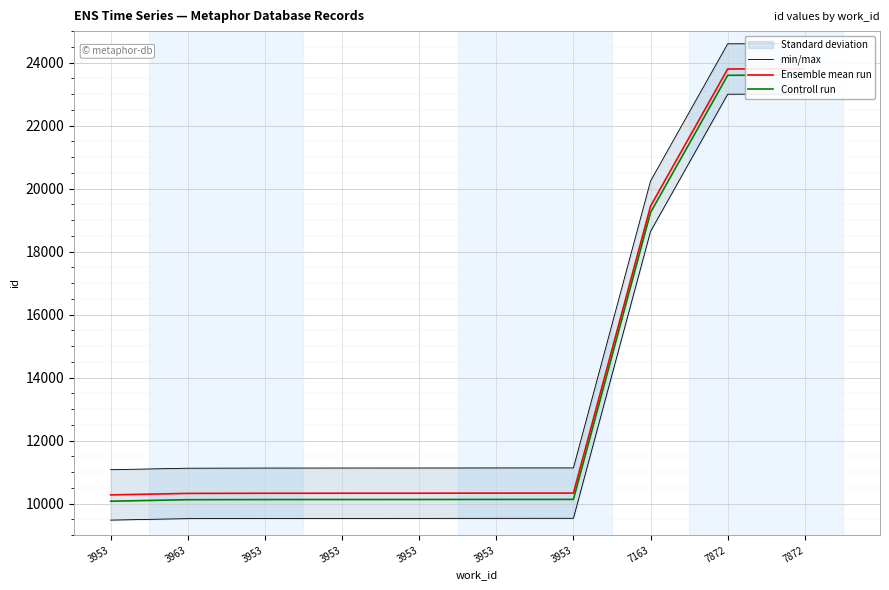

True or false: Ensemble mean run has a value of 10330 at 3953.

True